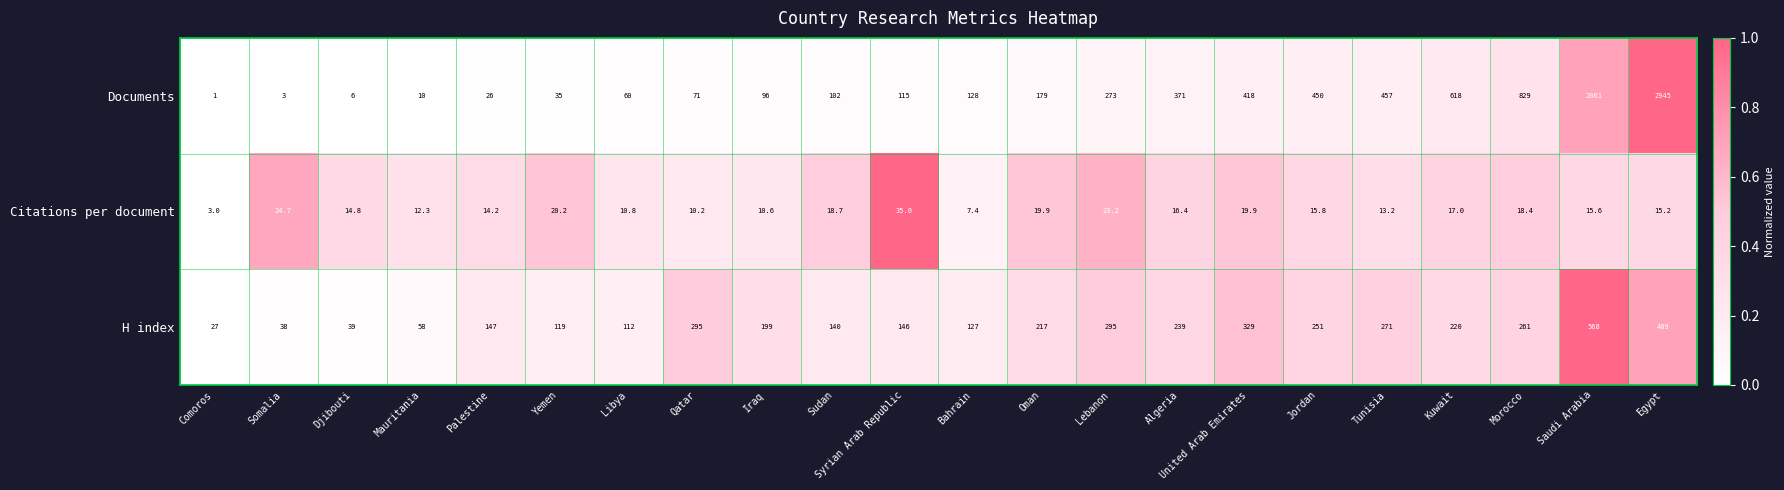

What is the difference between the maximum and minimum values in the H index series?

541.0